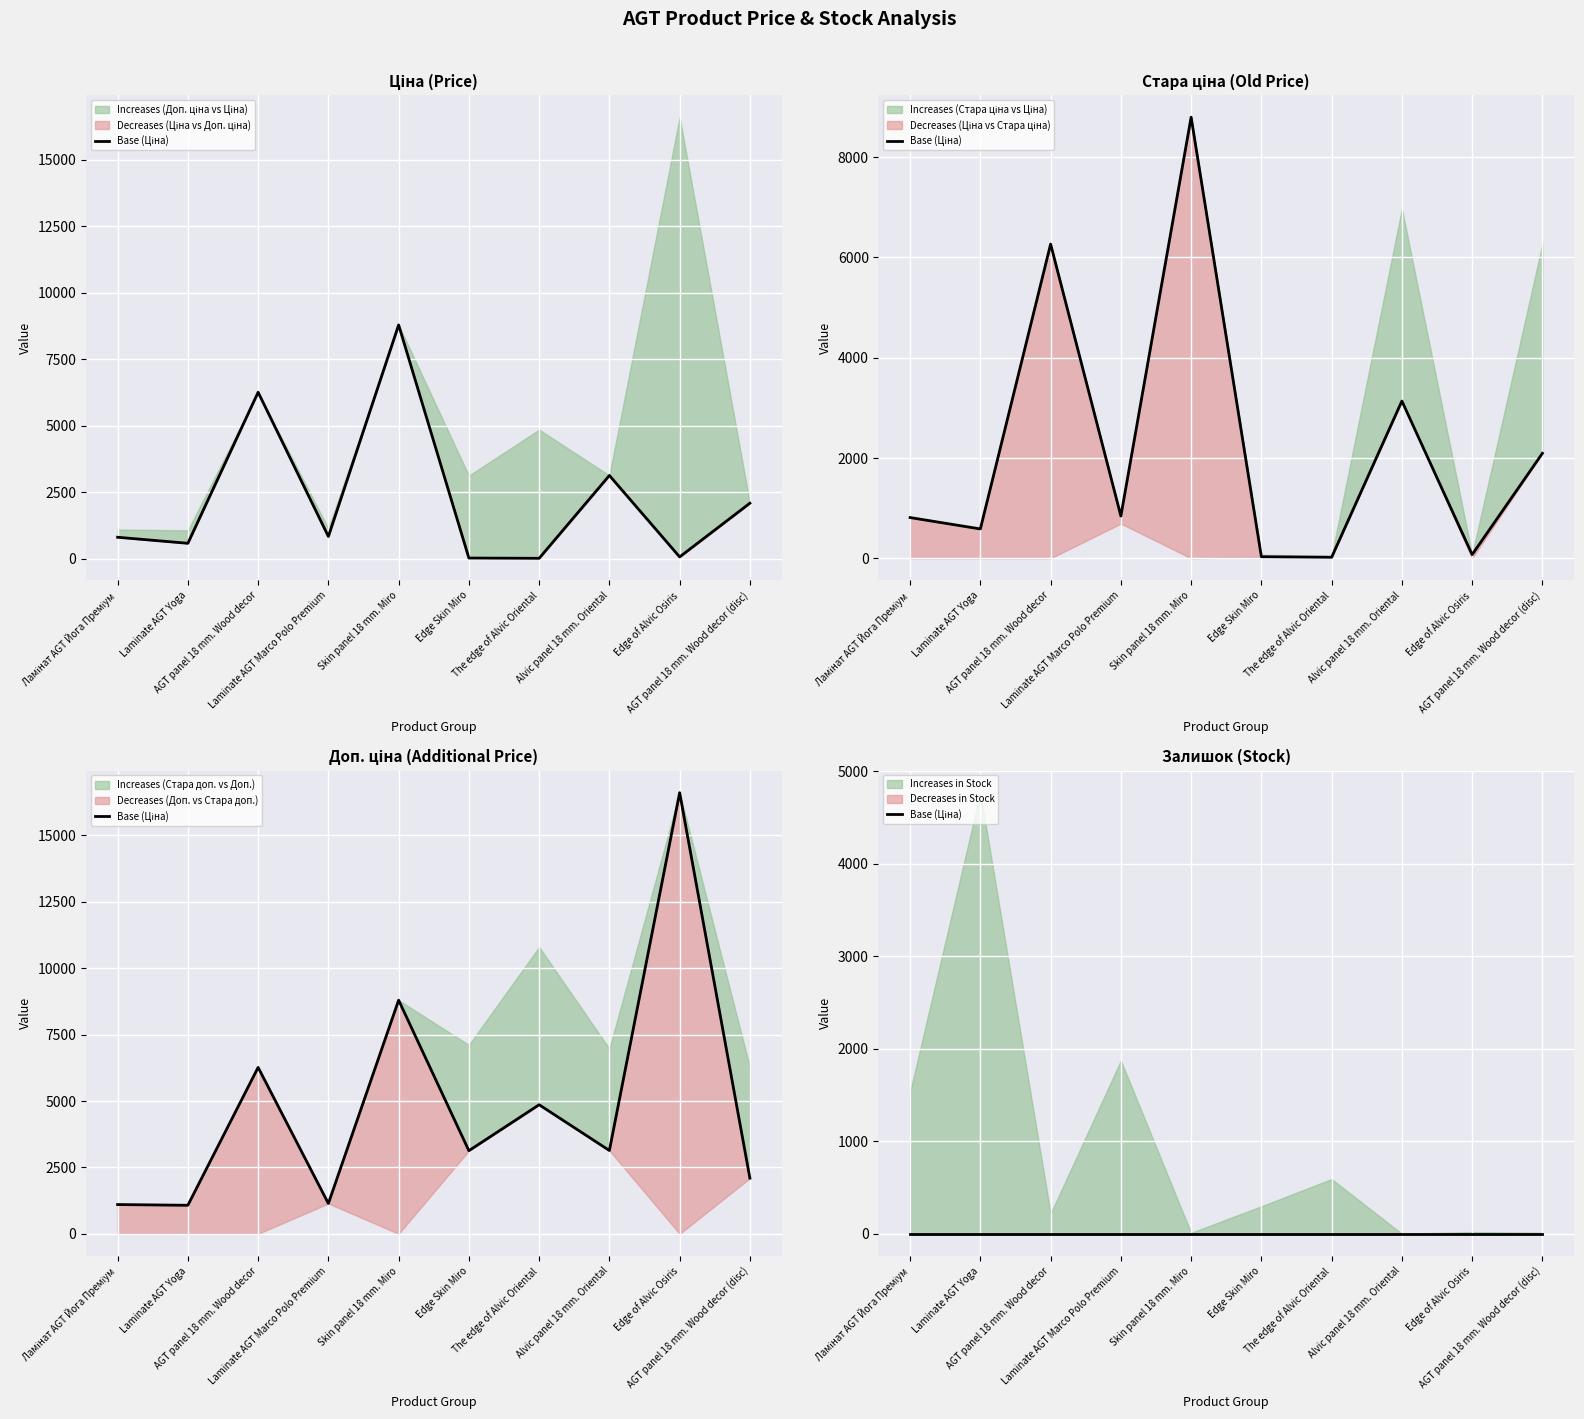

List the series in order of their peak value, highest first.

Доп. ціна, Стара доп. ціна, Ціна, Стара ціна, Залишок